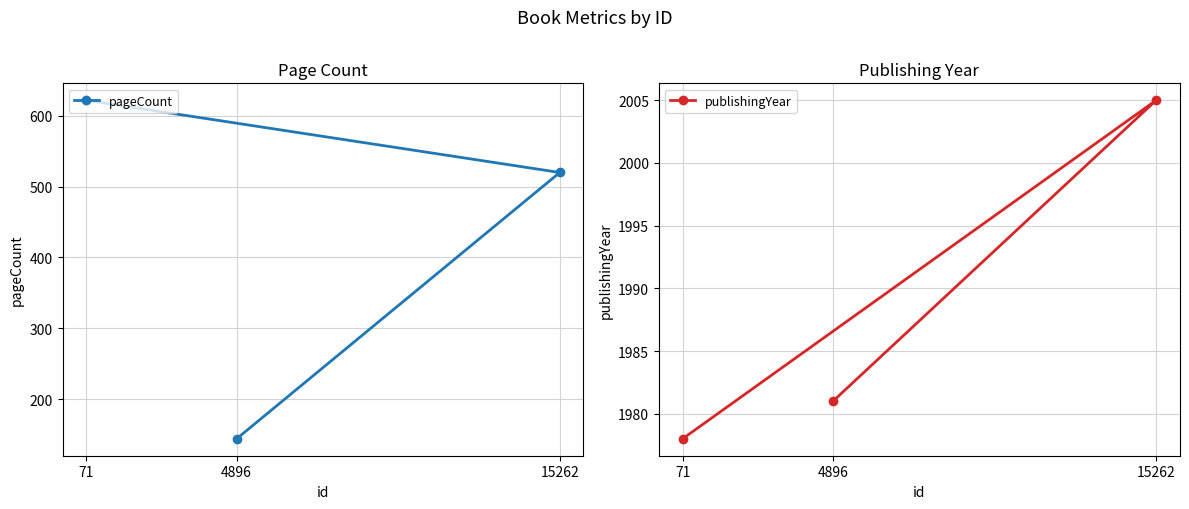

Reading left to right, what are all the values shown in this chart?

pageCount: 71=622	4896=144	15262=520
publishingYear: 71=1978	4896=1981	15262=2005